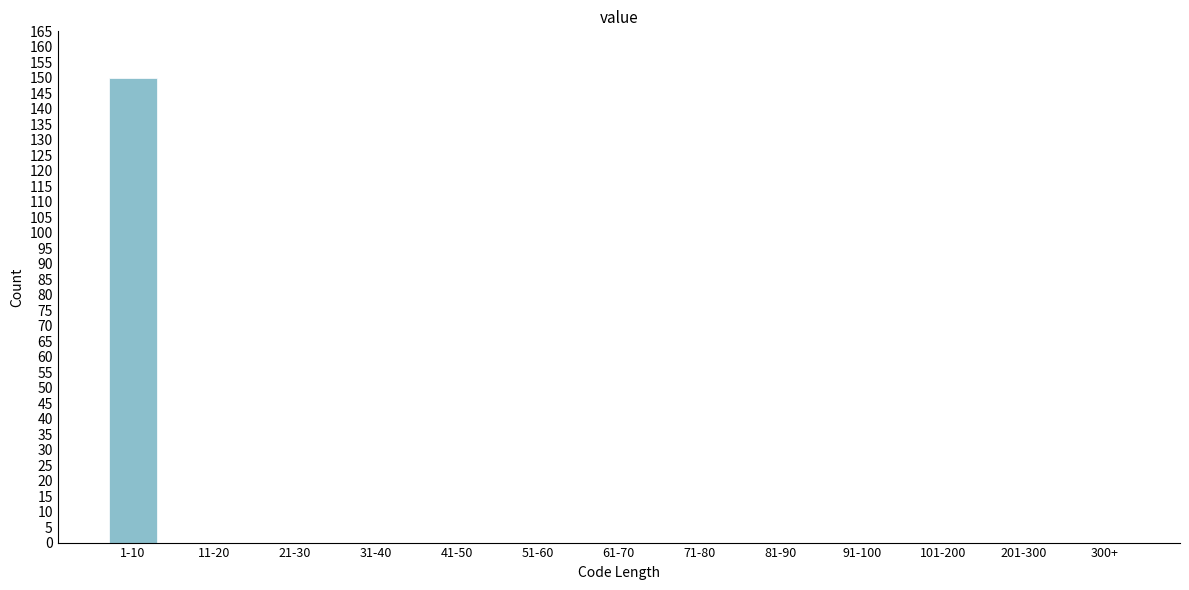

Reading left to right, transcribe all the data shown in this chart.

1-10=150	11-20=0	21-30=0	31-40=0	41-50=0	51-60=0	61-70=0	71-80=0	81-90=0	91-100=0	101-200=0	201-300=0	300+=0